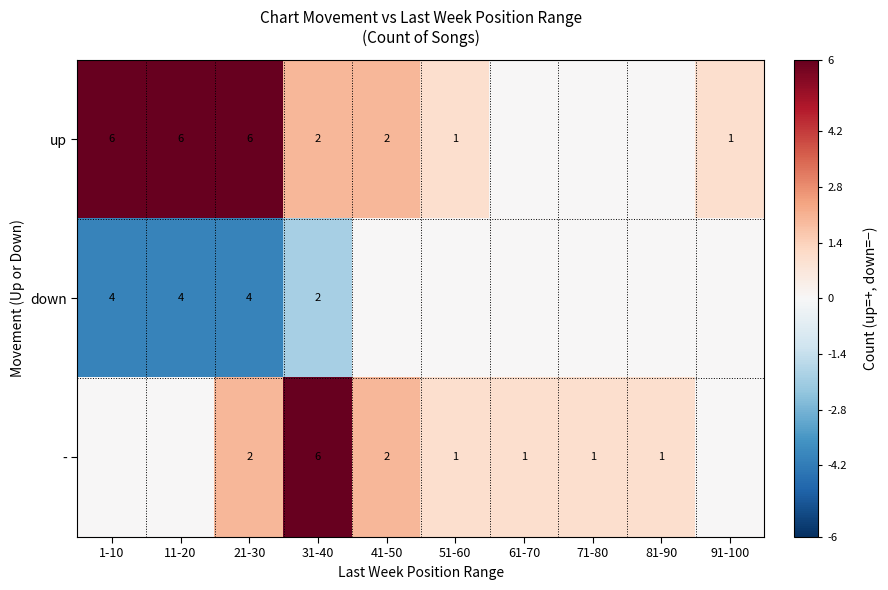

At how many categories does at least one series exceed -2?

10